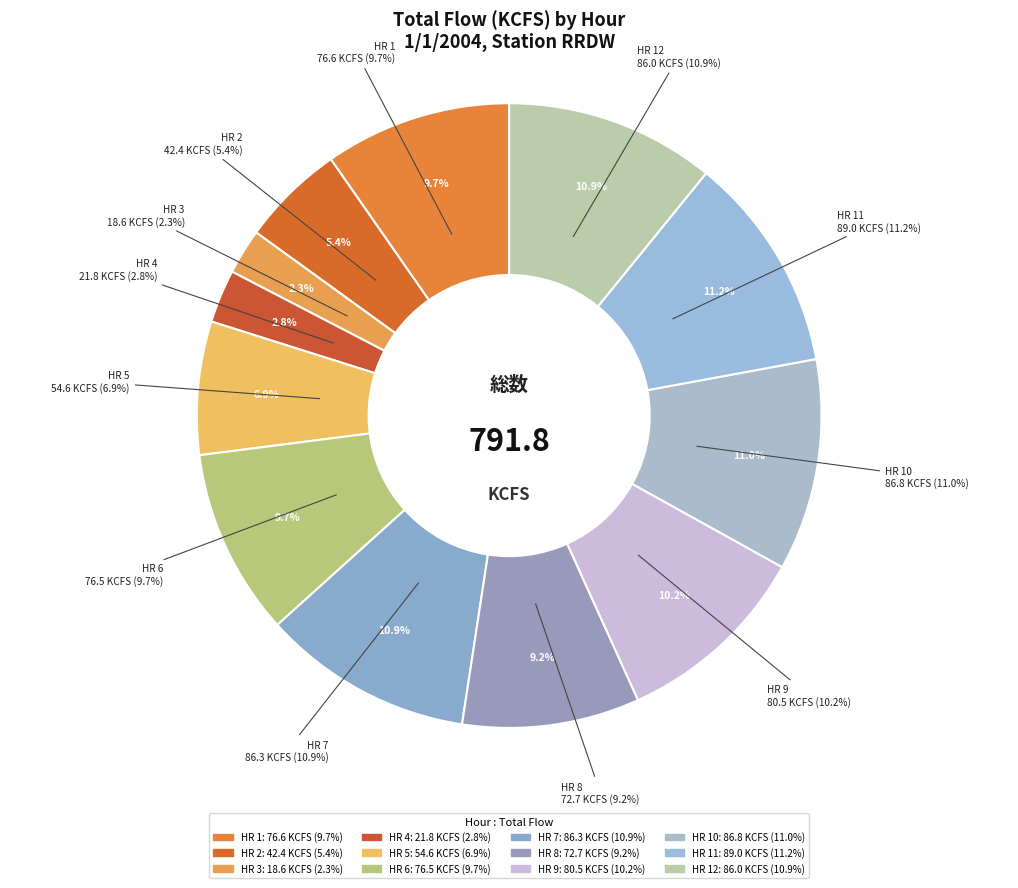

What percentage is the HR 10 slice, to the nearest percent?

11%